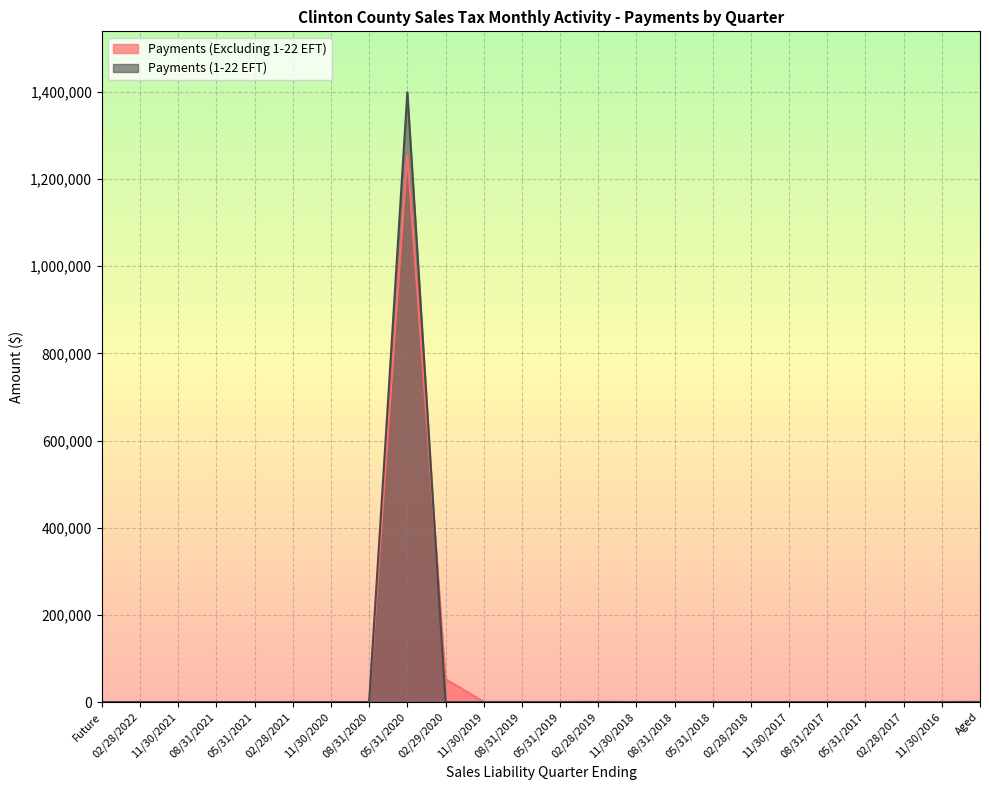

What are all the series names shown in the legend?

Payments (Excluding 1-22 EFT), Payments (1-22 EFT)